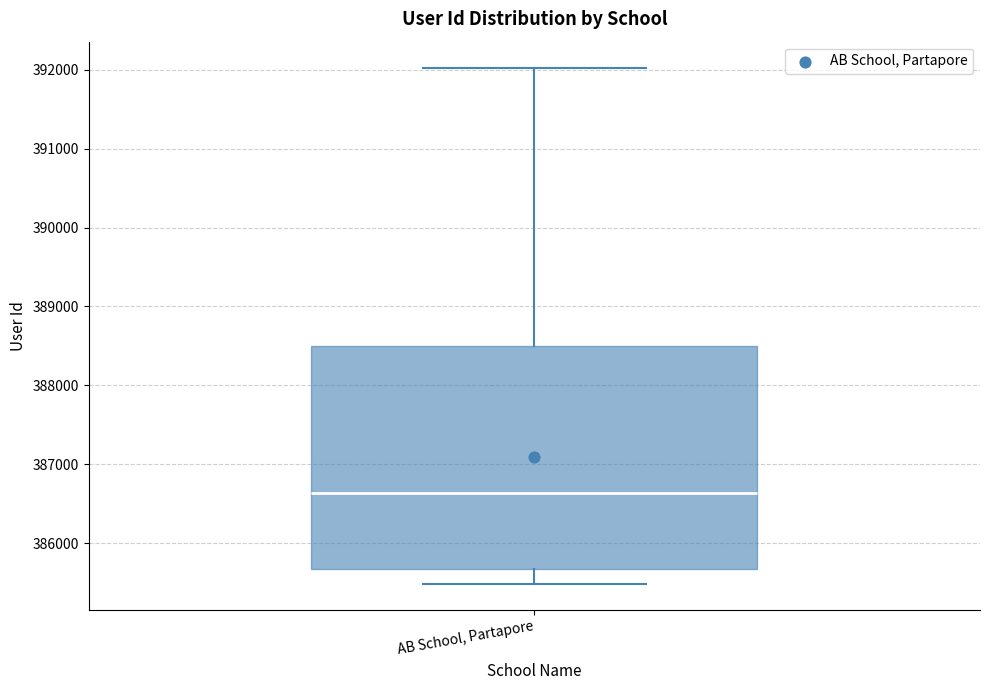

Read this box plot against the y-axis: the position of the median line, the range covered by the box, and the ends of both whiskers. The values are not printed on the chart, so give them approximately, as read against the axis.

median 386600, box 385700 to 388500, whiskers 385500 to 392000